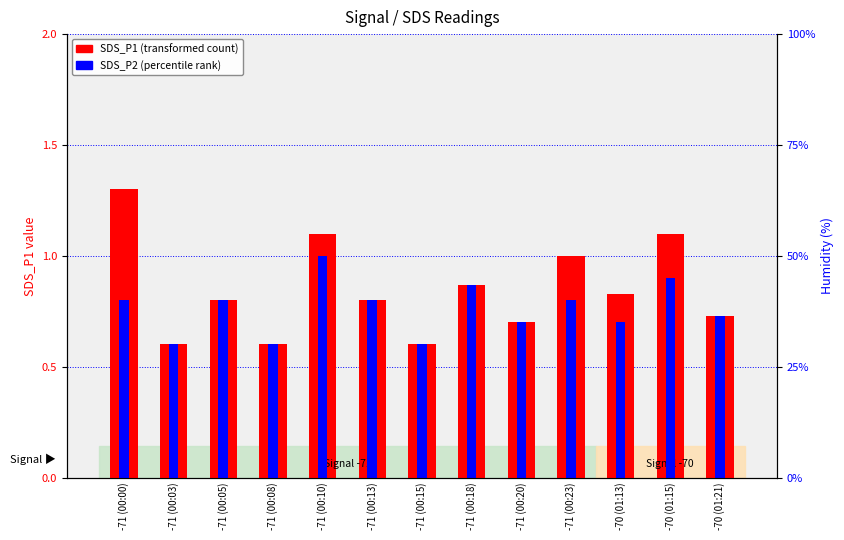

What is the average value of the SDS_P2 series?

0.8